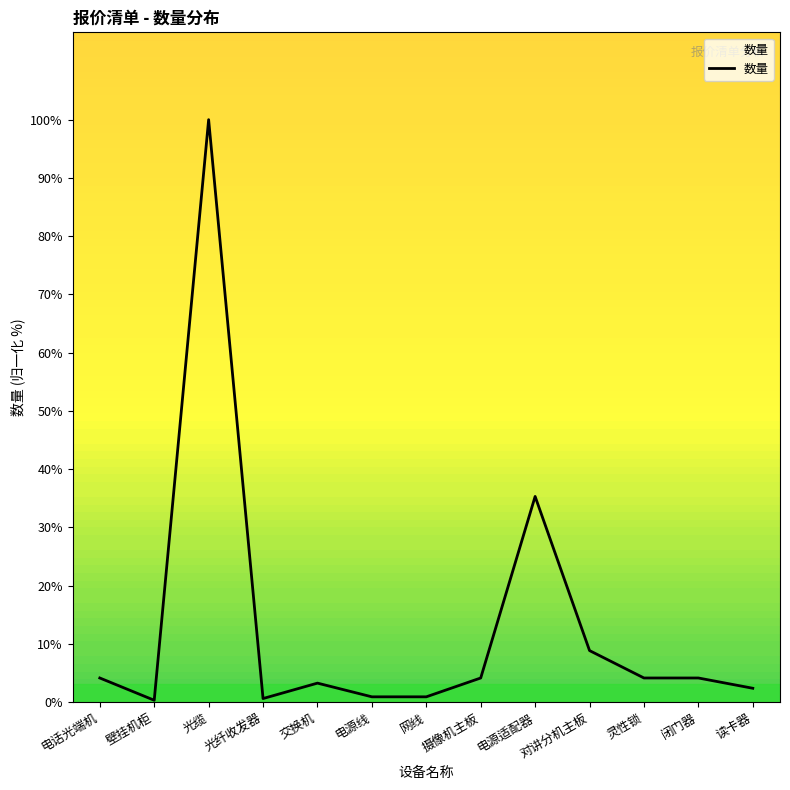

What position from the right is 灵性锁?

3